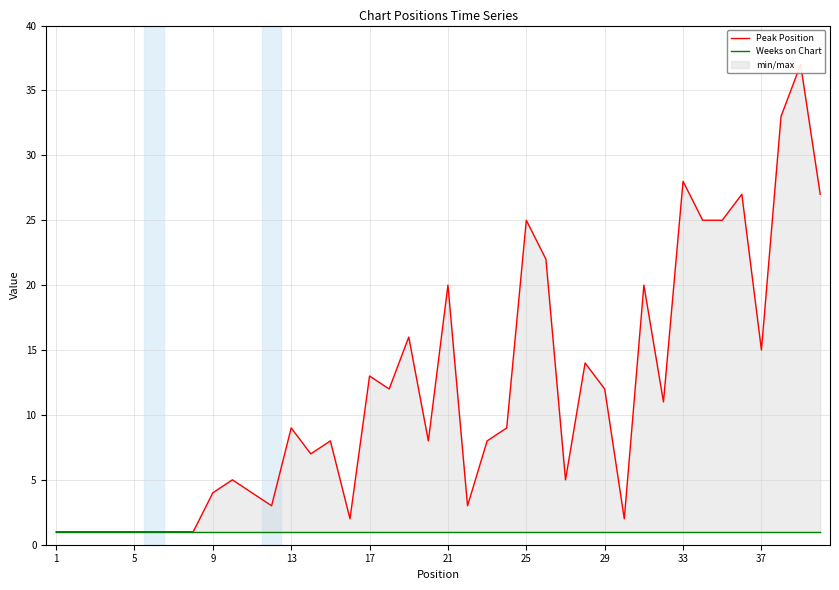

True or false: Weeks on Chart and Peak Position intersect in this chart.

False